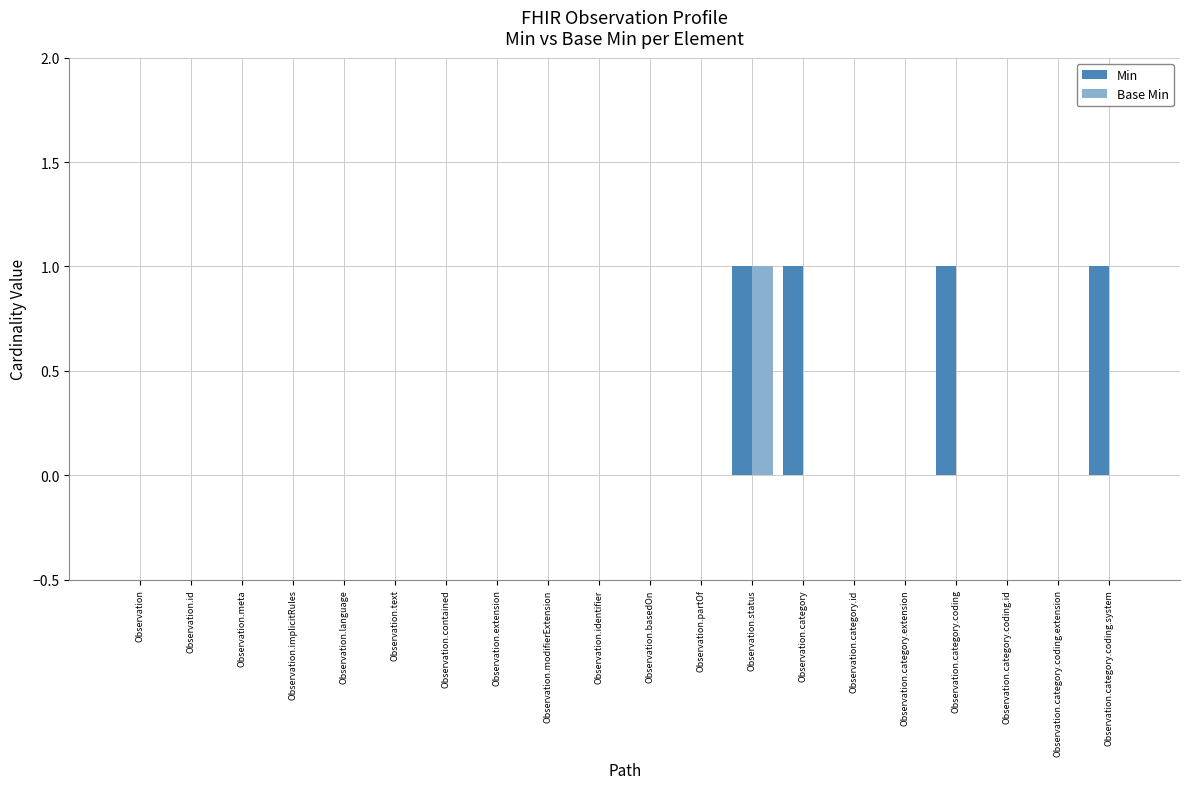

At which category is the sum across all series the highest?

Observation.status